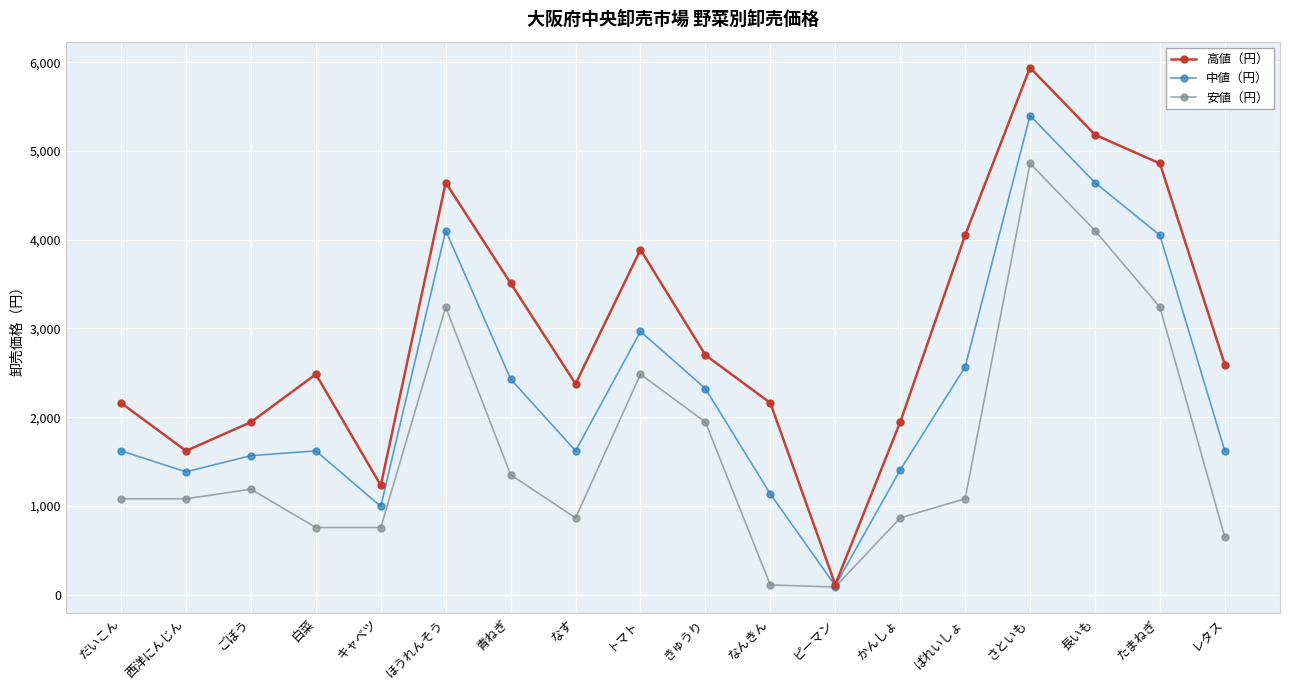

What is the approximate value of 高値（円） at きゅうり, to the nearest 50?

2700